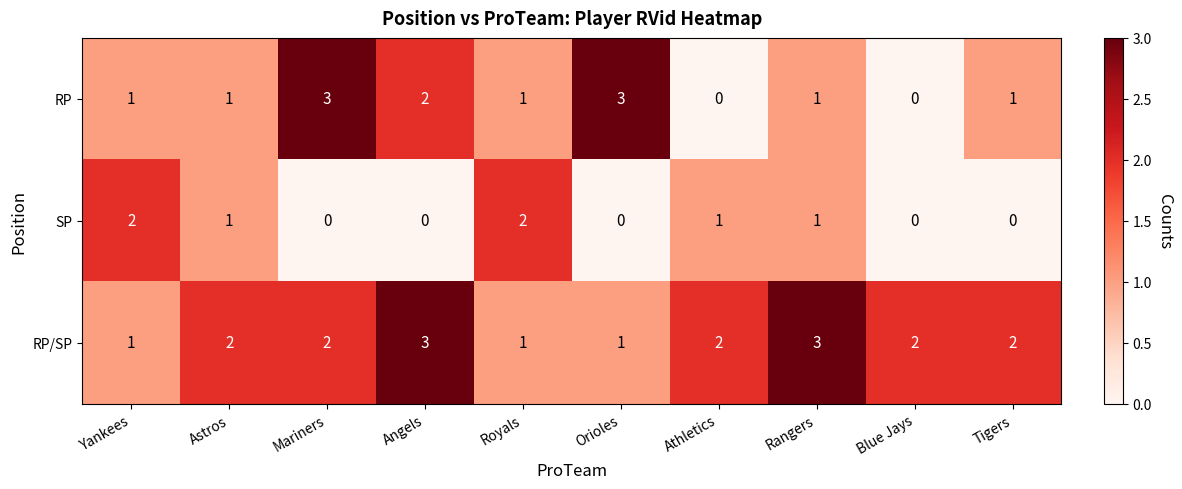

Which series changed the most between Mariners and Blue Jays?

RP